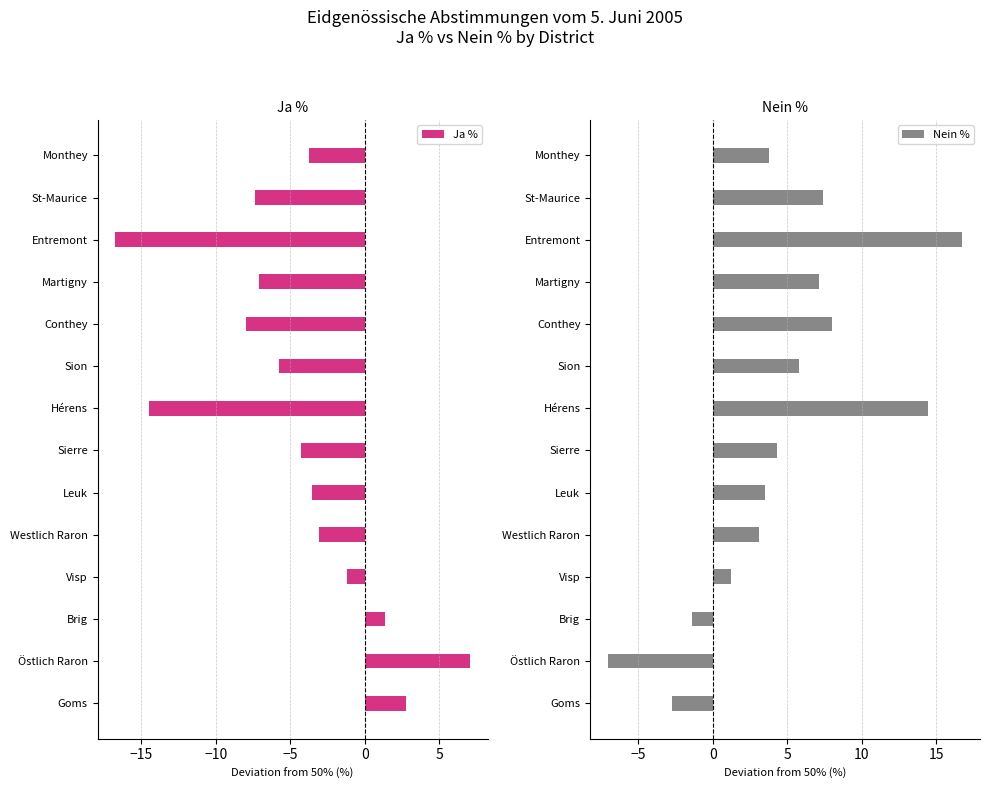

Which series has the widest spread of values?

Ja %